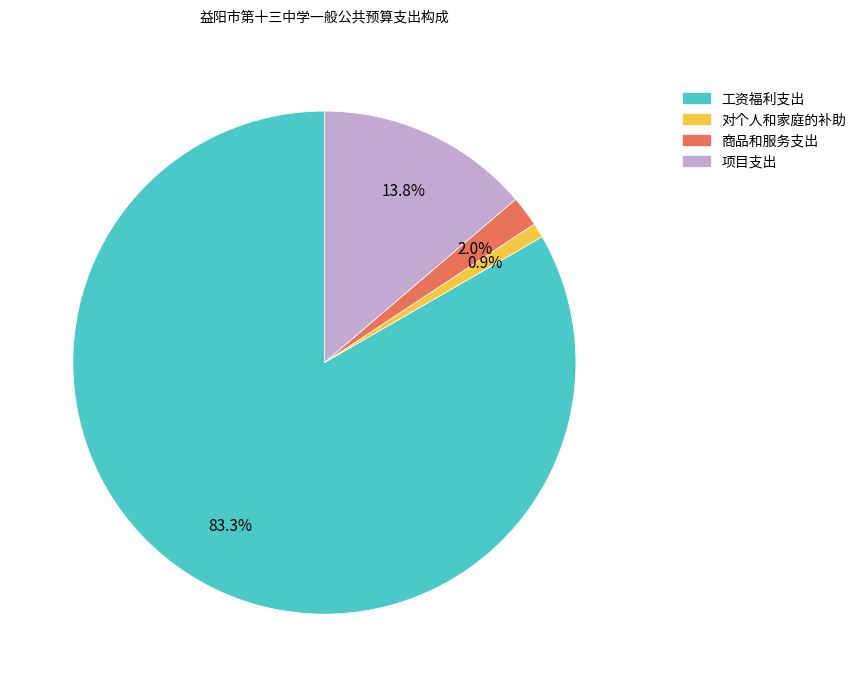

Is it true that 工资福利支出 is 83% of the pie?

True